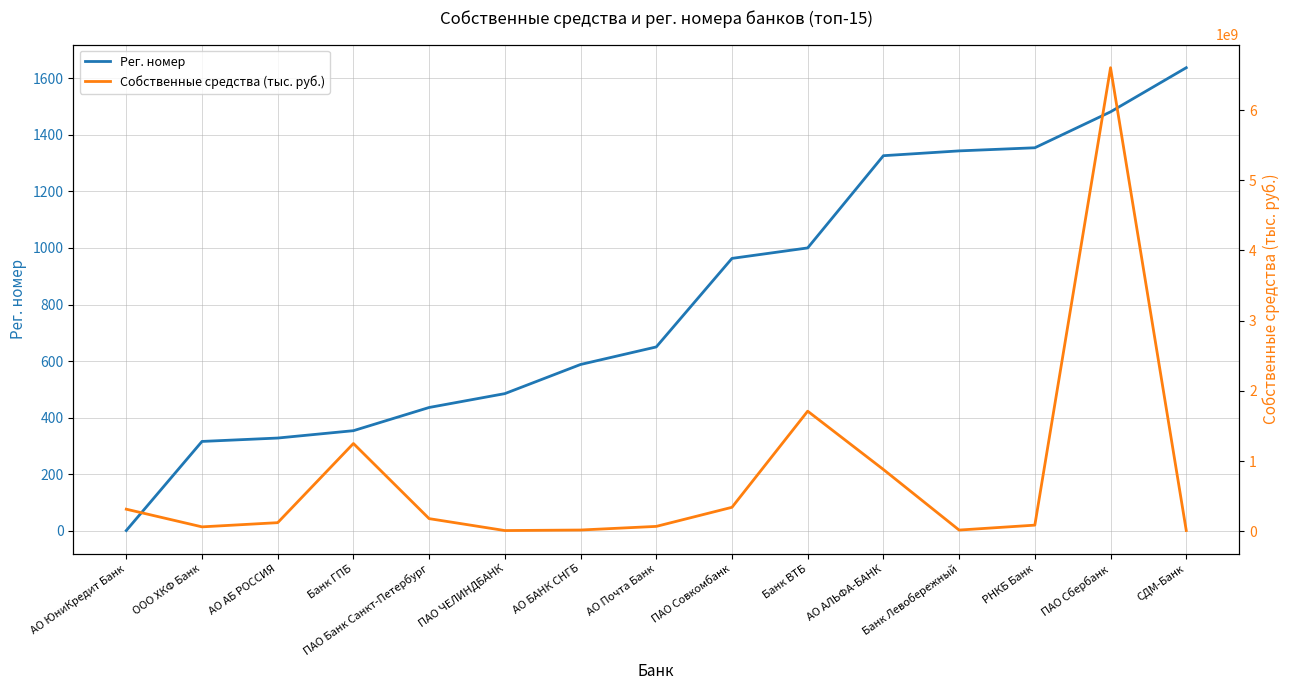

The Рег. номер series shows 2139 at РНКБ Банк. True or false?

False